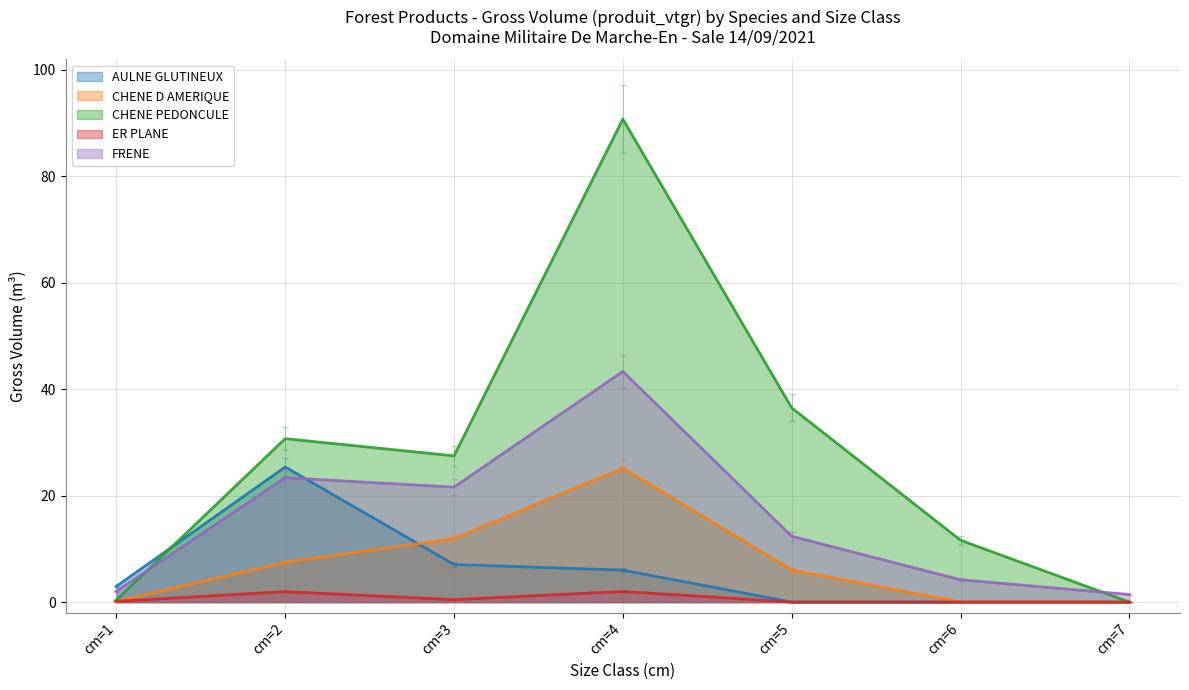

Which series has the largest total across all categories?

CHENE PEDONCULE